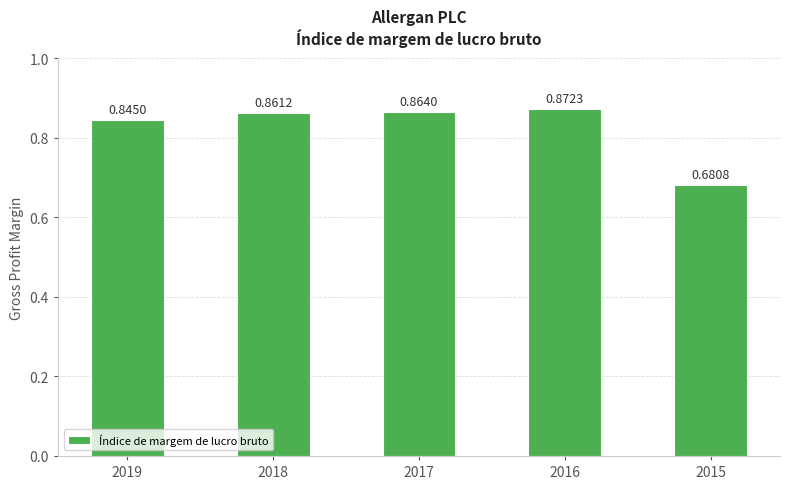

List the labels in order of value, smallest first.

2015, 2019, 2018, 2017, 2016